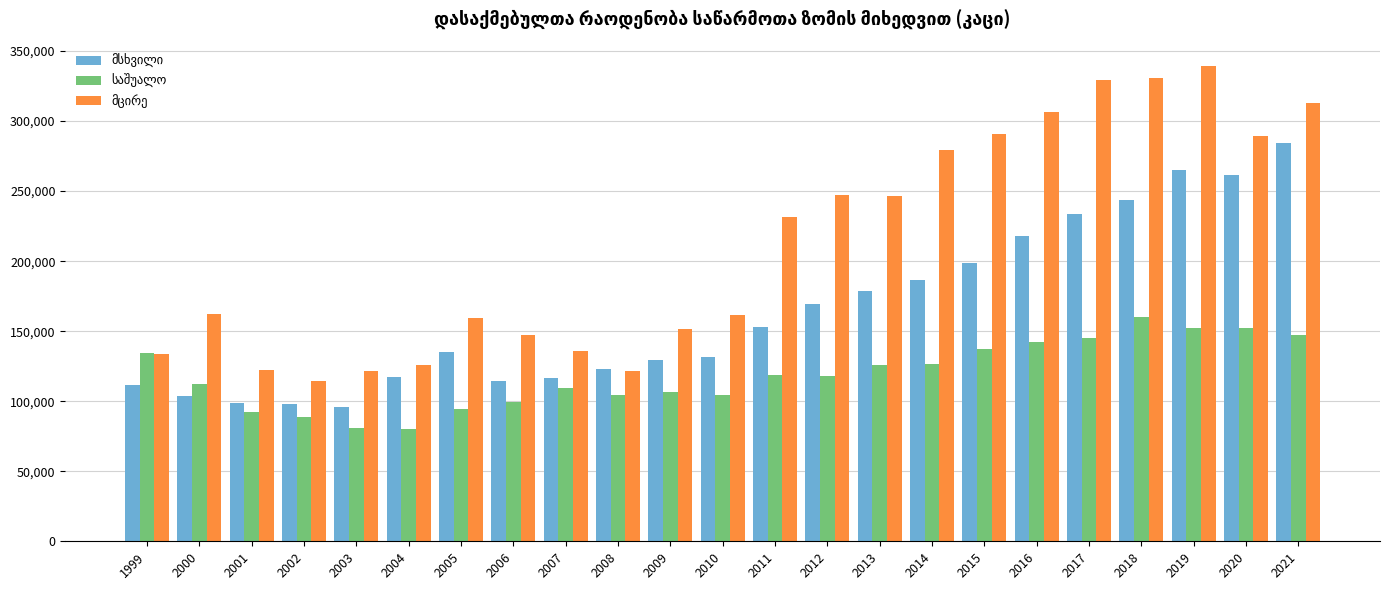

What is the smallest value displayed?

80036